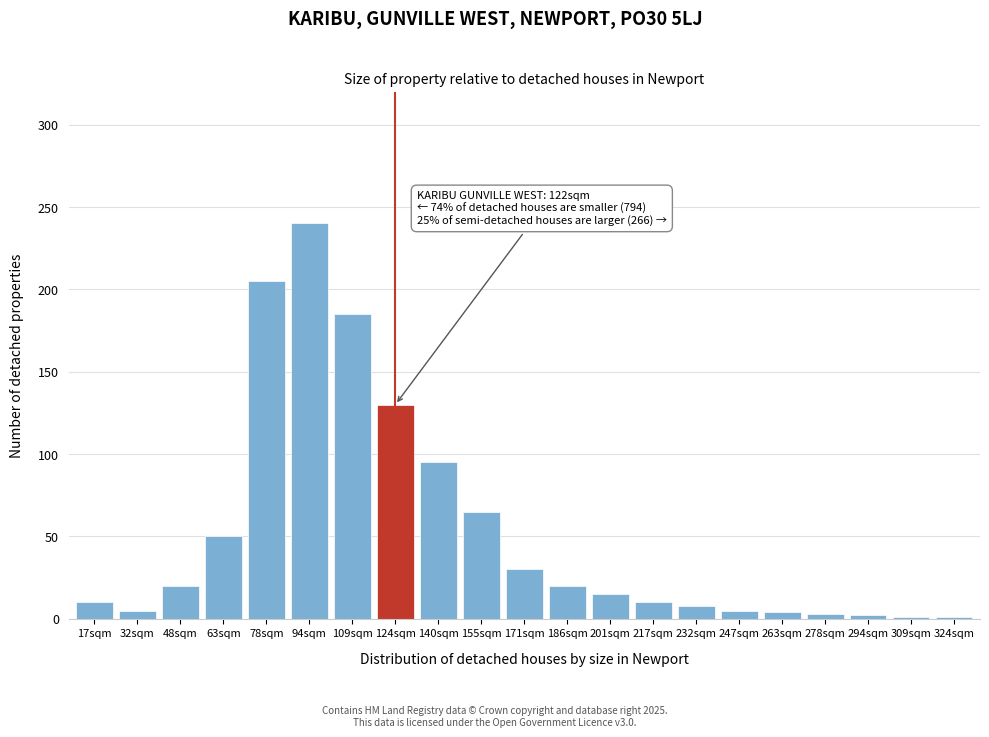

What is the label of the 10th bar from the right?

186sqm